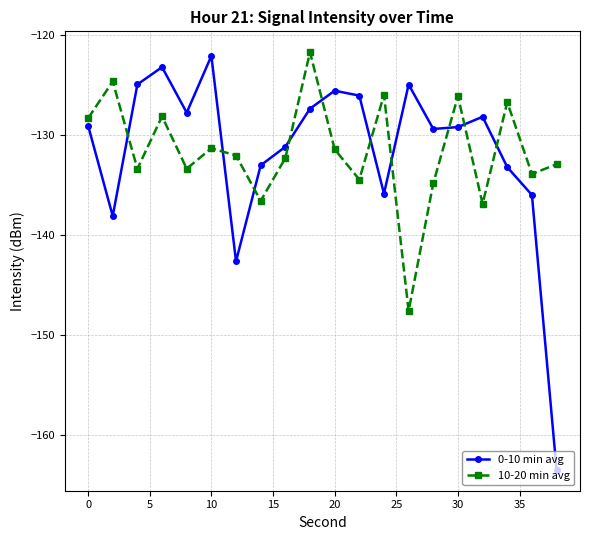

What is the difference between the second highest and minimum values in the 10-20 min avg series?

22.9